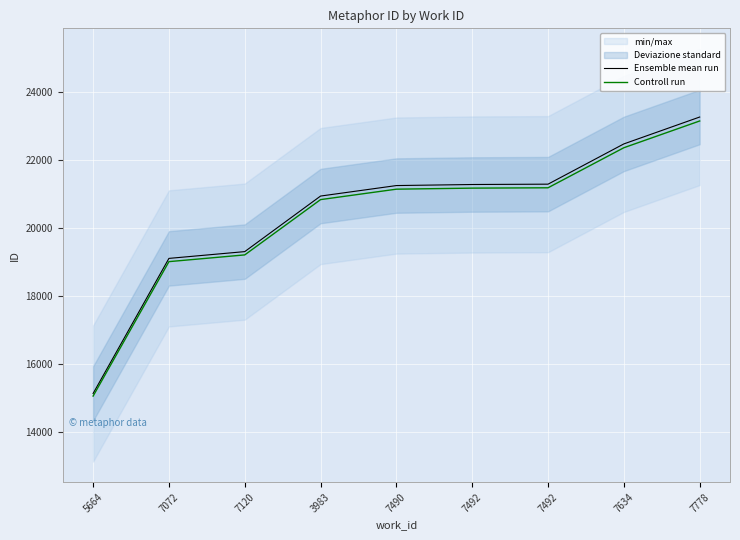

True or false: Controll run and Ensemble mean run cross at least once.

False